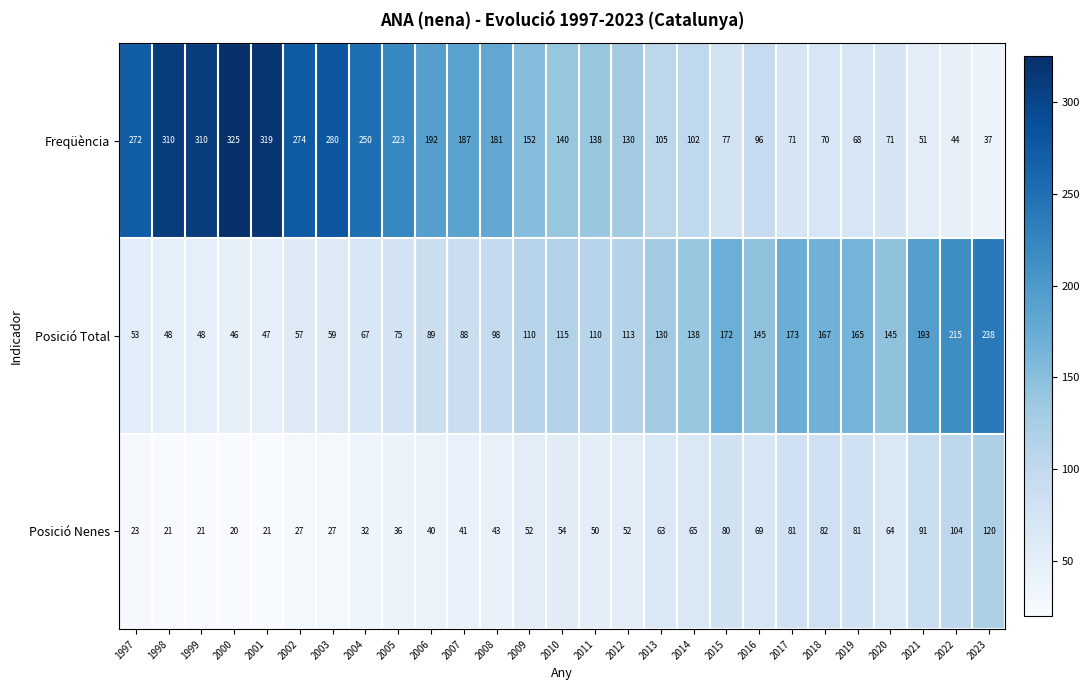

The value of Posició Nenes at 2019 is 110. True or false?

False